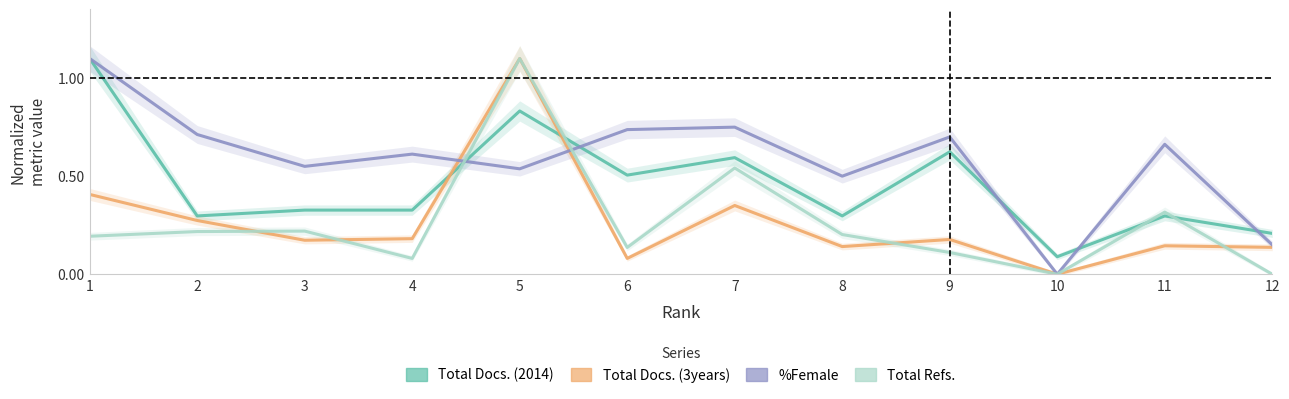

Which category has the highest value across all series?

1